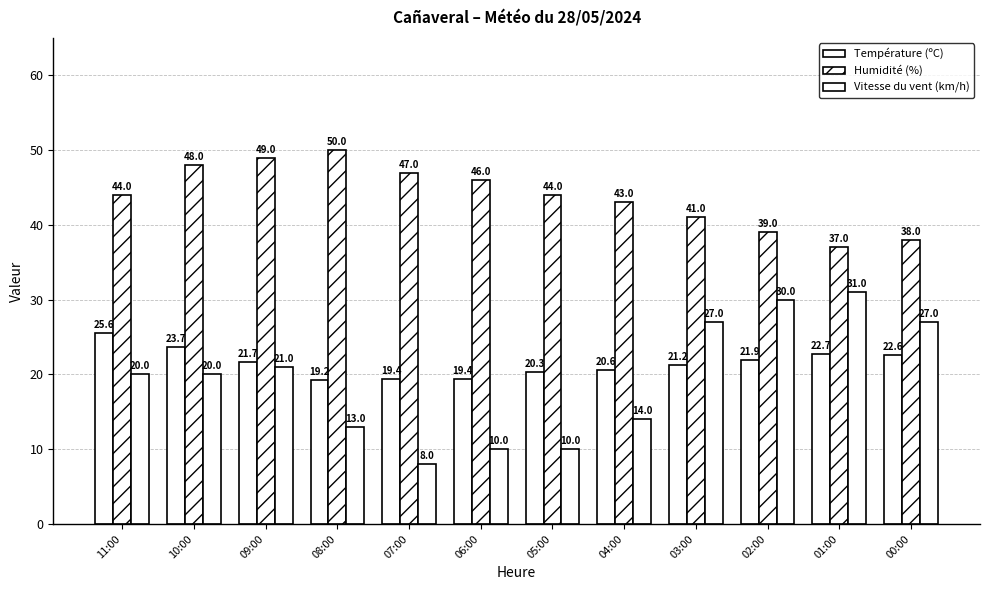

Where does the Vitesse du vent (km/h) series first go above 20?

09:00